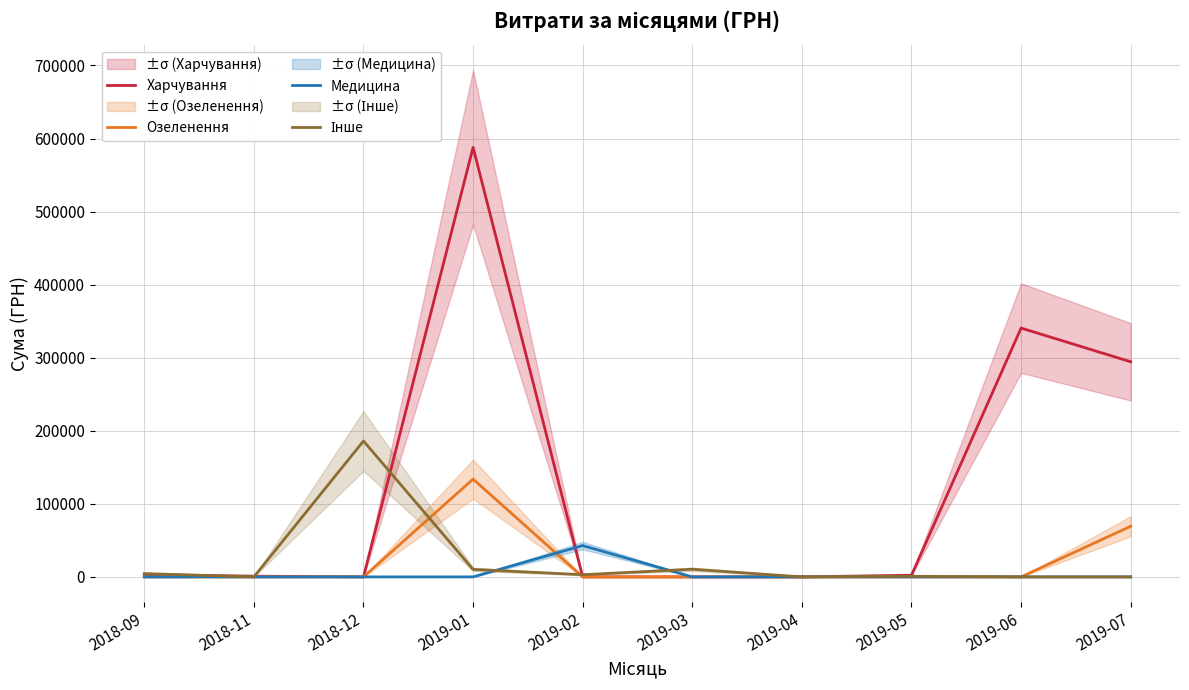

Is it true that Інше equals 4528.0 at 2018-09?

True